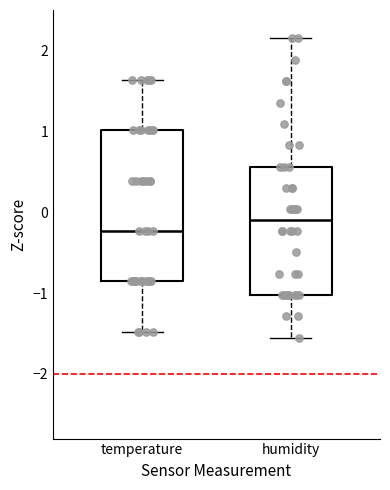

Which box has the lowest median line?

temperature